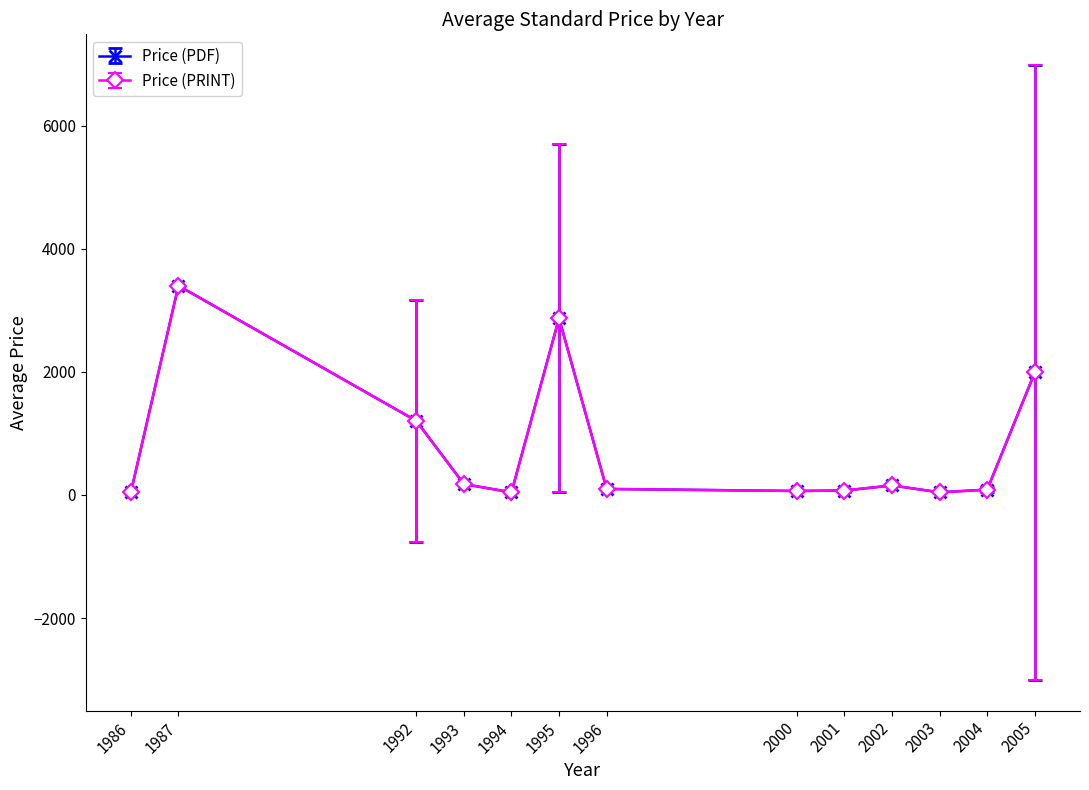

Is this an area chart (filled region under the line)?

No